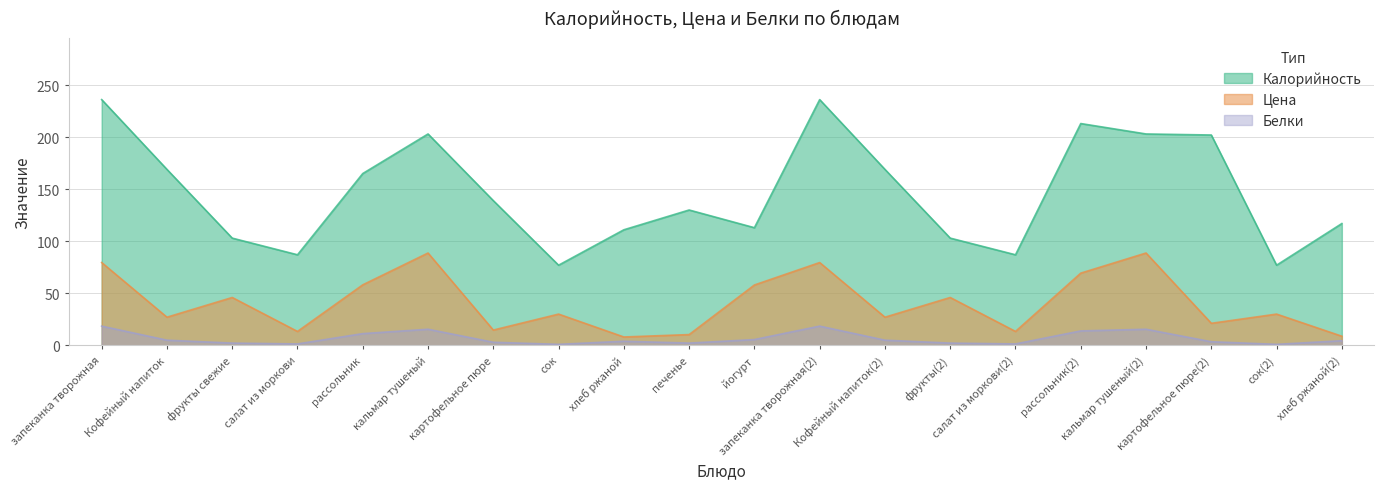

Is it true that Белки equals 3.0 at фрукты(2)?

False